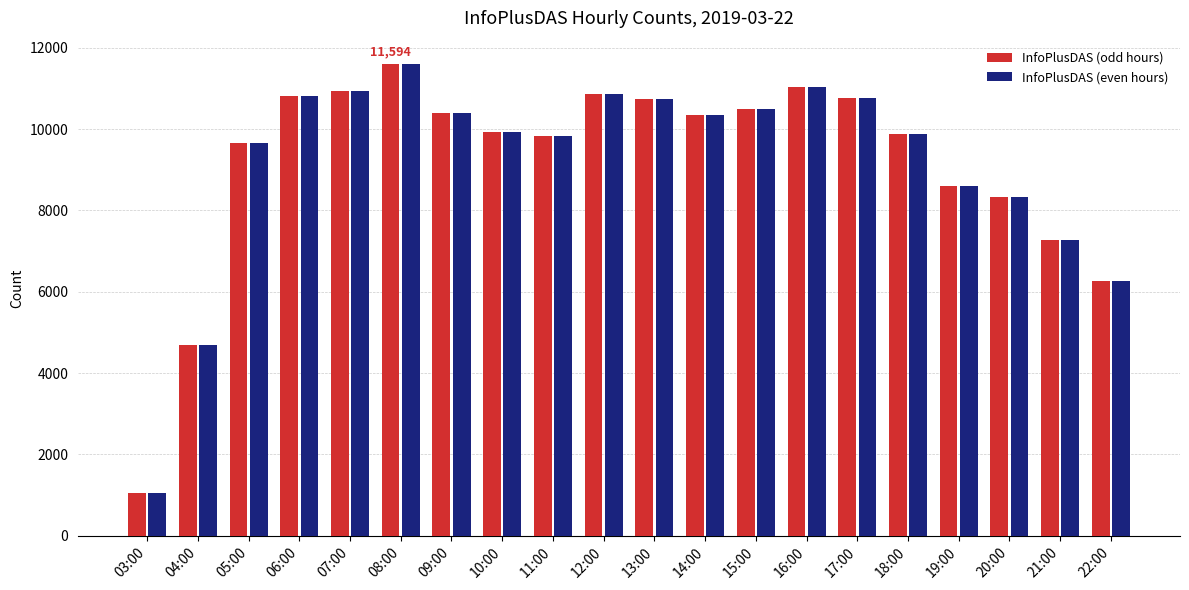

What is the sum of the InfoPlusDAS (even hours) values at 12:00 and 04:00?

15549